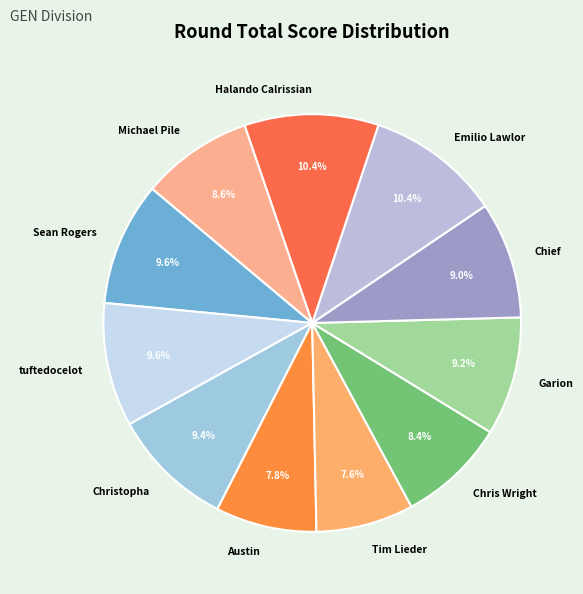

Is Christopha the majority of the pie?

No